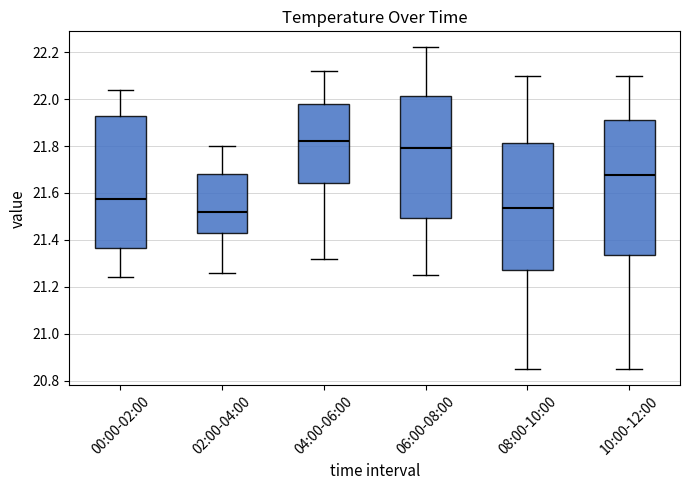

Reading left to right, transcribe this box plot: for each box, give where its median line is, the range the box spans, and where its two whiskers end, as read against the y-axis. The values are not printed on the chart, so give them approximately, as read against the axis.

00:00-02:00: median 21.58, box 21.36 to 21.92, whiskers 21.24 to 22.04
02:00-04:00: median 21.52, box 21.42 to 21.68, whiskers 21.26 to 21.80
04:00-06:00: median 21.82, box 21.64 to 21.98, whiskers 21.32 to 22.12
06:00-08:00: median 21.80, box 21.50 to 22.02, whiskers 21.26 to 22.22
08:00-10:00: median 21.54, box 21.28 to 21.82, whiskers 20.86 to 22.10
10:00-12:00: median 21.68, box 21.34 to 21.92, whiskers 20.86 to 22.10